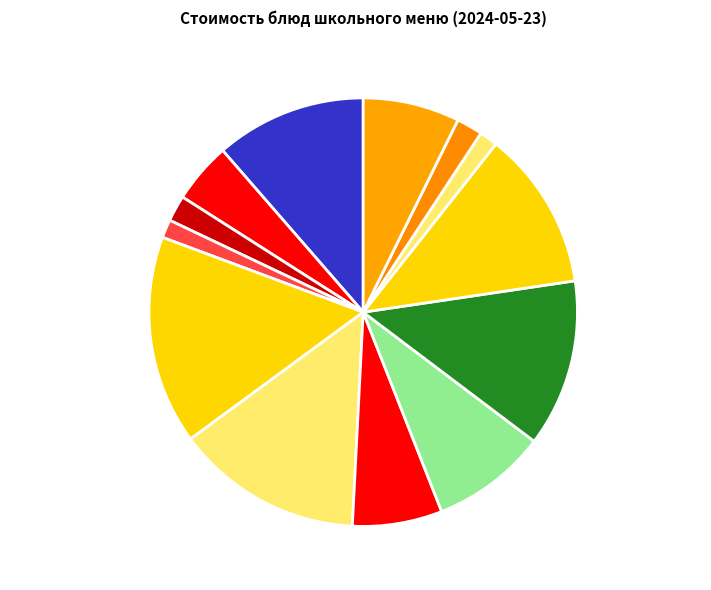

True or false: Хлеб пшеничный (обед) accounts for 11% of the total.

False